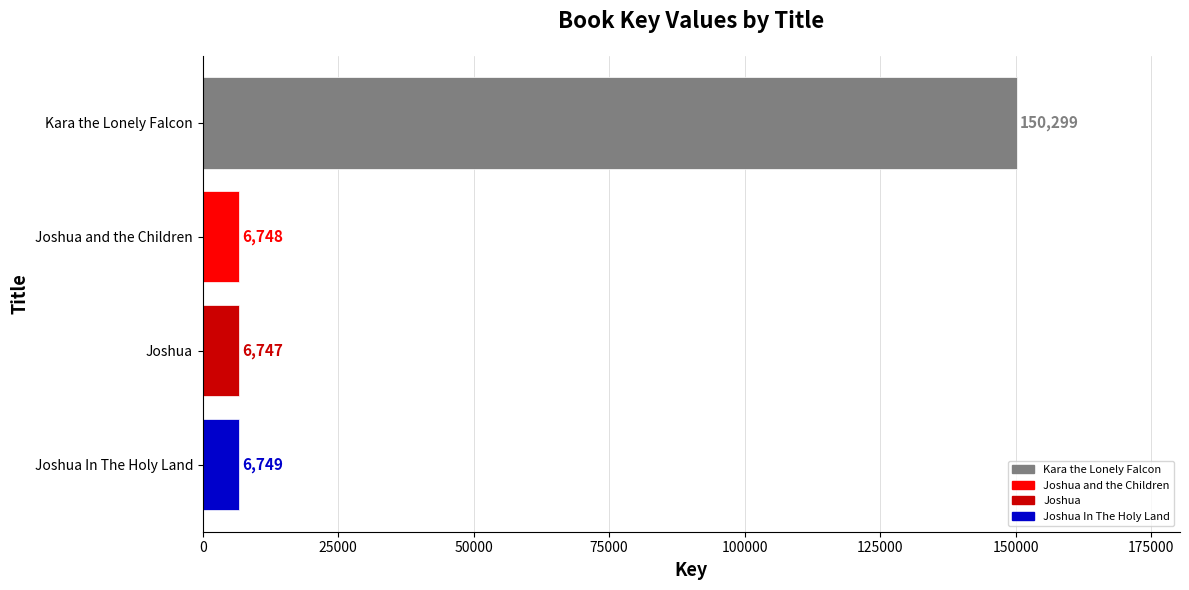

What is the label of the 3rd bar from the bottom?

Joshua and the Children